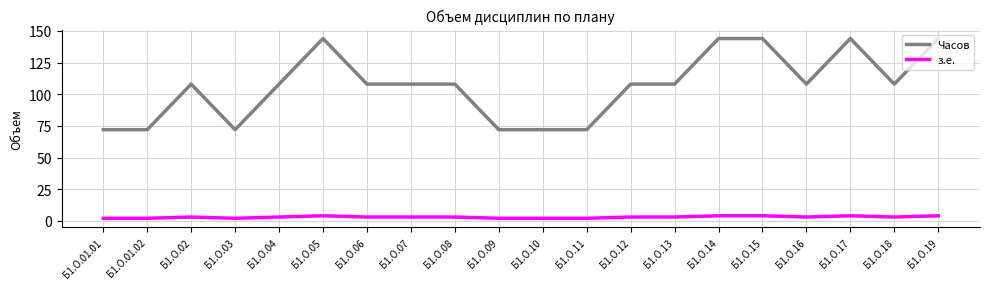

Reading right to left, extract all data points from this chart.

Часов: Б1.О.19=144	Б1.О.18=108	Б1.О.17=144	Б1.О.16=108	Б1.О.15=144	Б1.О.14=144	Б1.О.13=108	Б1.О.12=108	Б1.О.11=72	Б1.О.10=72	Б1.О.09=72	Б1.О.08=108	Б1.О.07=108	Б1.О.06=108	Б1.О.05=144	Б1.О.04=108	Б1.О.03=72	Б1.О.02=108	Б1.О.01.02=72	Б1.О.01.01=72
з.е.: Б1.О.19=4	Б1.О.18=3	Б1.О.17=4	Б1.О.16=3	Б1.О.15=4	Б1.О.14=4	Б1.О.13=3	Б1.О.12=3	Б1.О.11=2	Б1.О.10=2	Б1.О.09=2	Б1.О.08=3	Б1.О.07=3	Б1.О.06=3	Б1.О.05=4	Б1.О.04=3	Б1.О.03=2	Б1.О.02=3	Б1.О.01.02=2	Б1.О.01.01=2